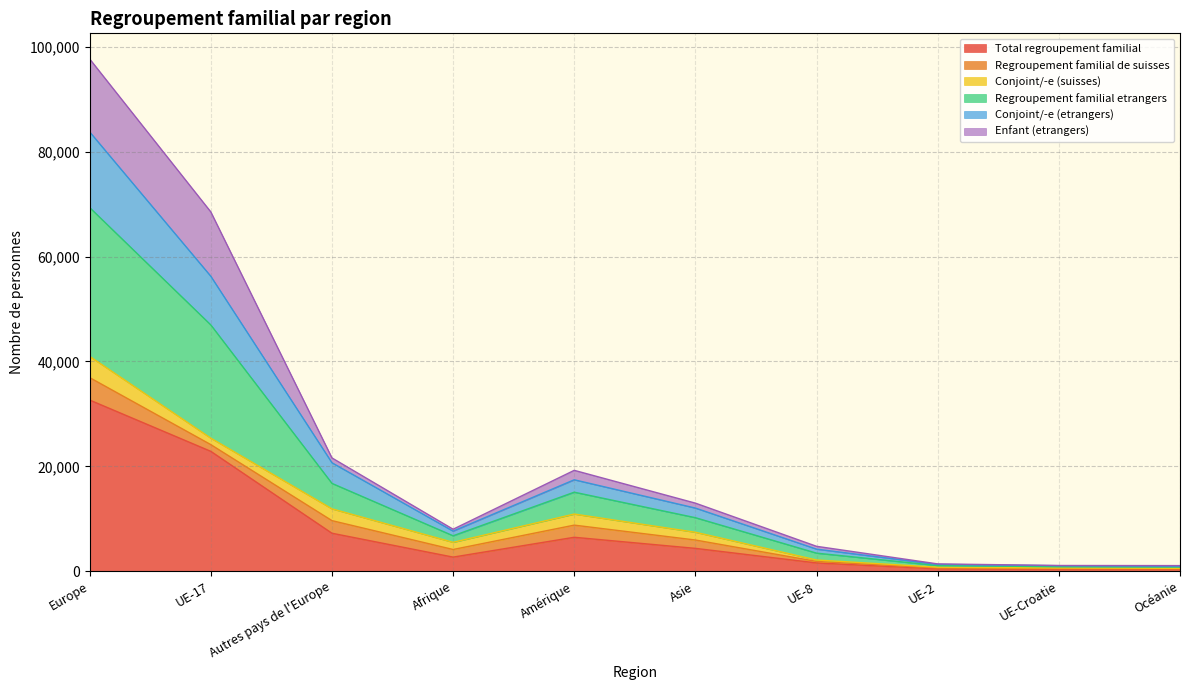

True or false: Regroupement familial etrangers has a value of 30800 at Amérique.

False